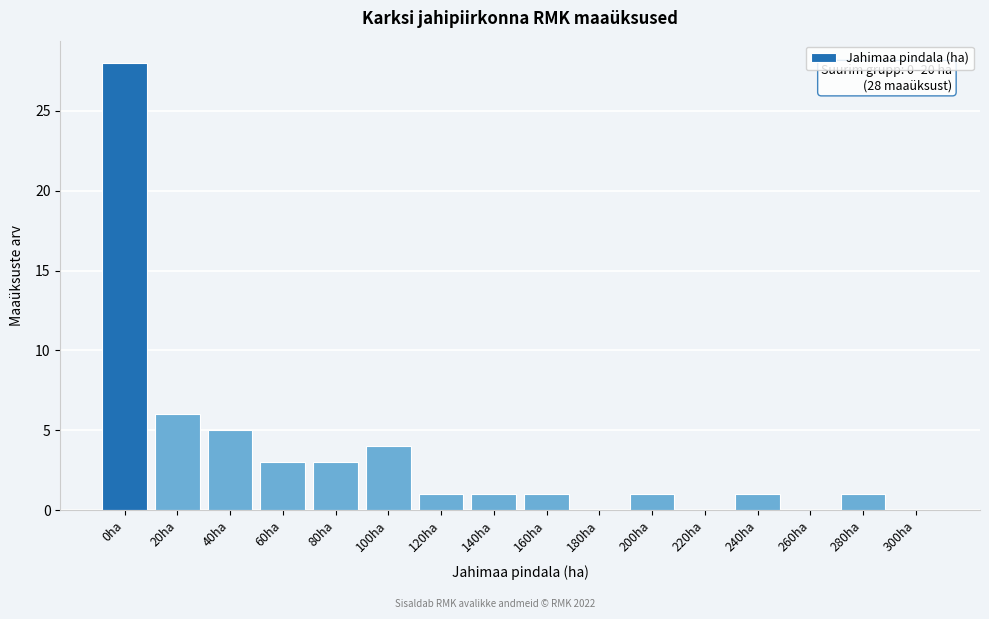

Reading left to right, list all the values displayed in this chart.

0ha=28	20ha=6	40ha=5	60ha=3	80ha=3	100ha=4	120ha=1	140ha=1	160ha=1	180ha=0	200ha=1	220ha=0	240ha=1	260ha=0	280ha=1	300ha=0